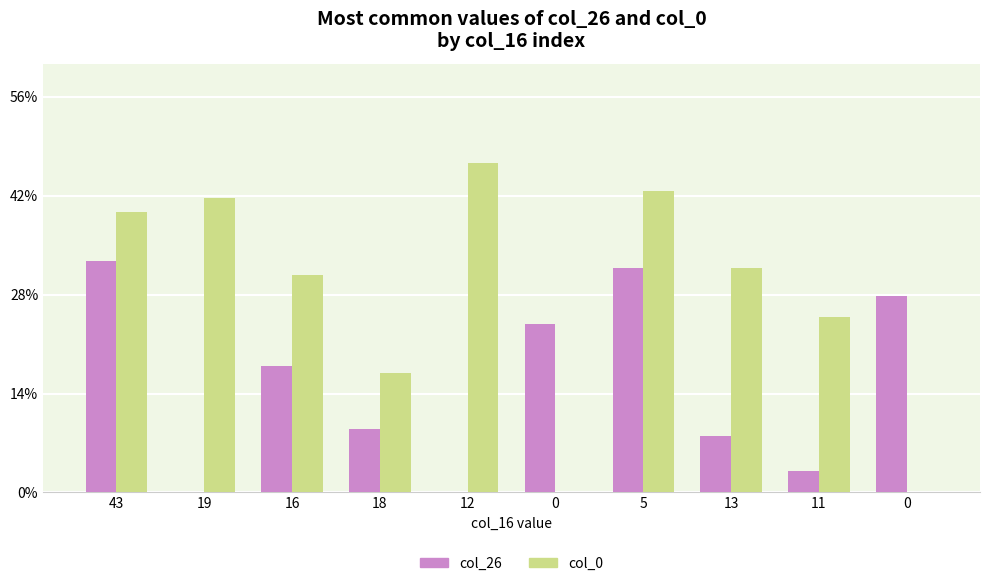

Which series changed the most between 19 and 5?

col_26